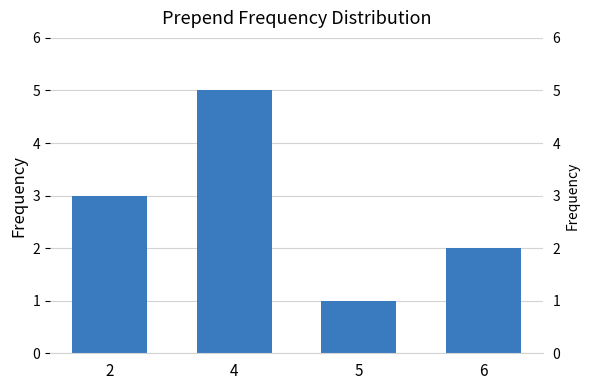

Reading right to left, extract all data points from this chart.

6=2	5=1	4=5	2=3